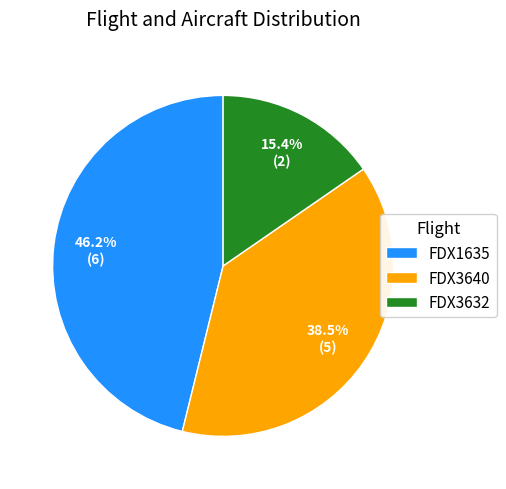

What is the smallest slice in the pie chart?

FDX3632